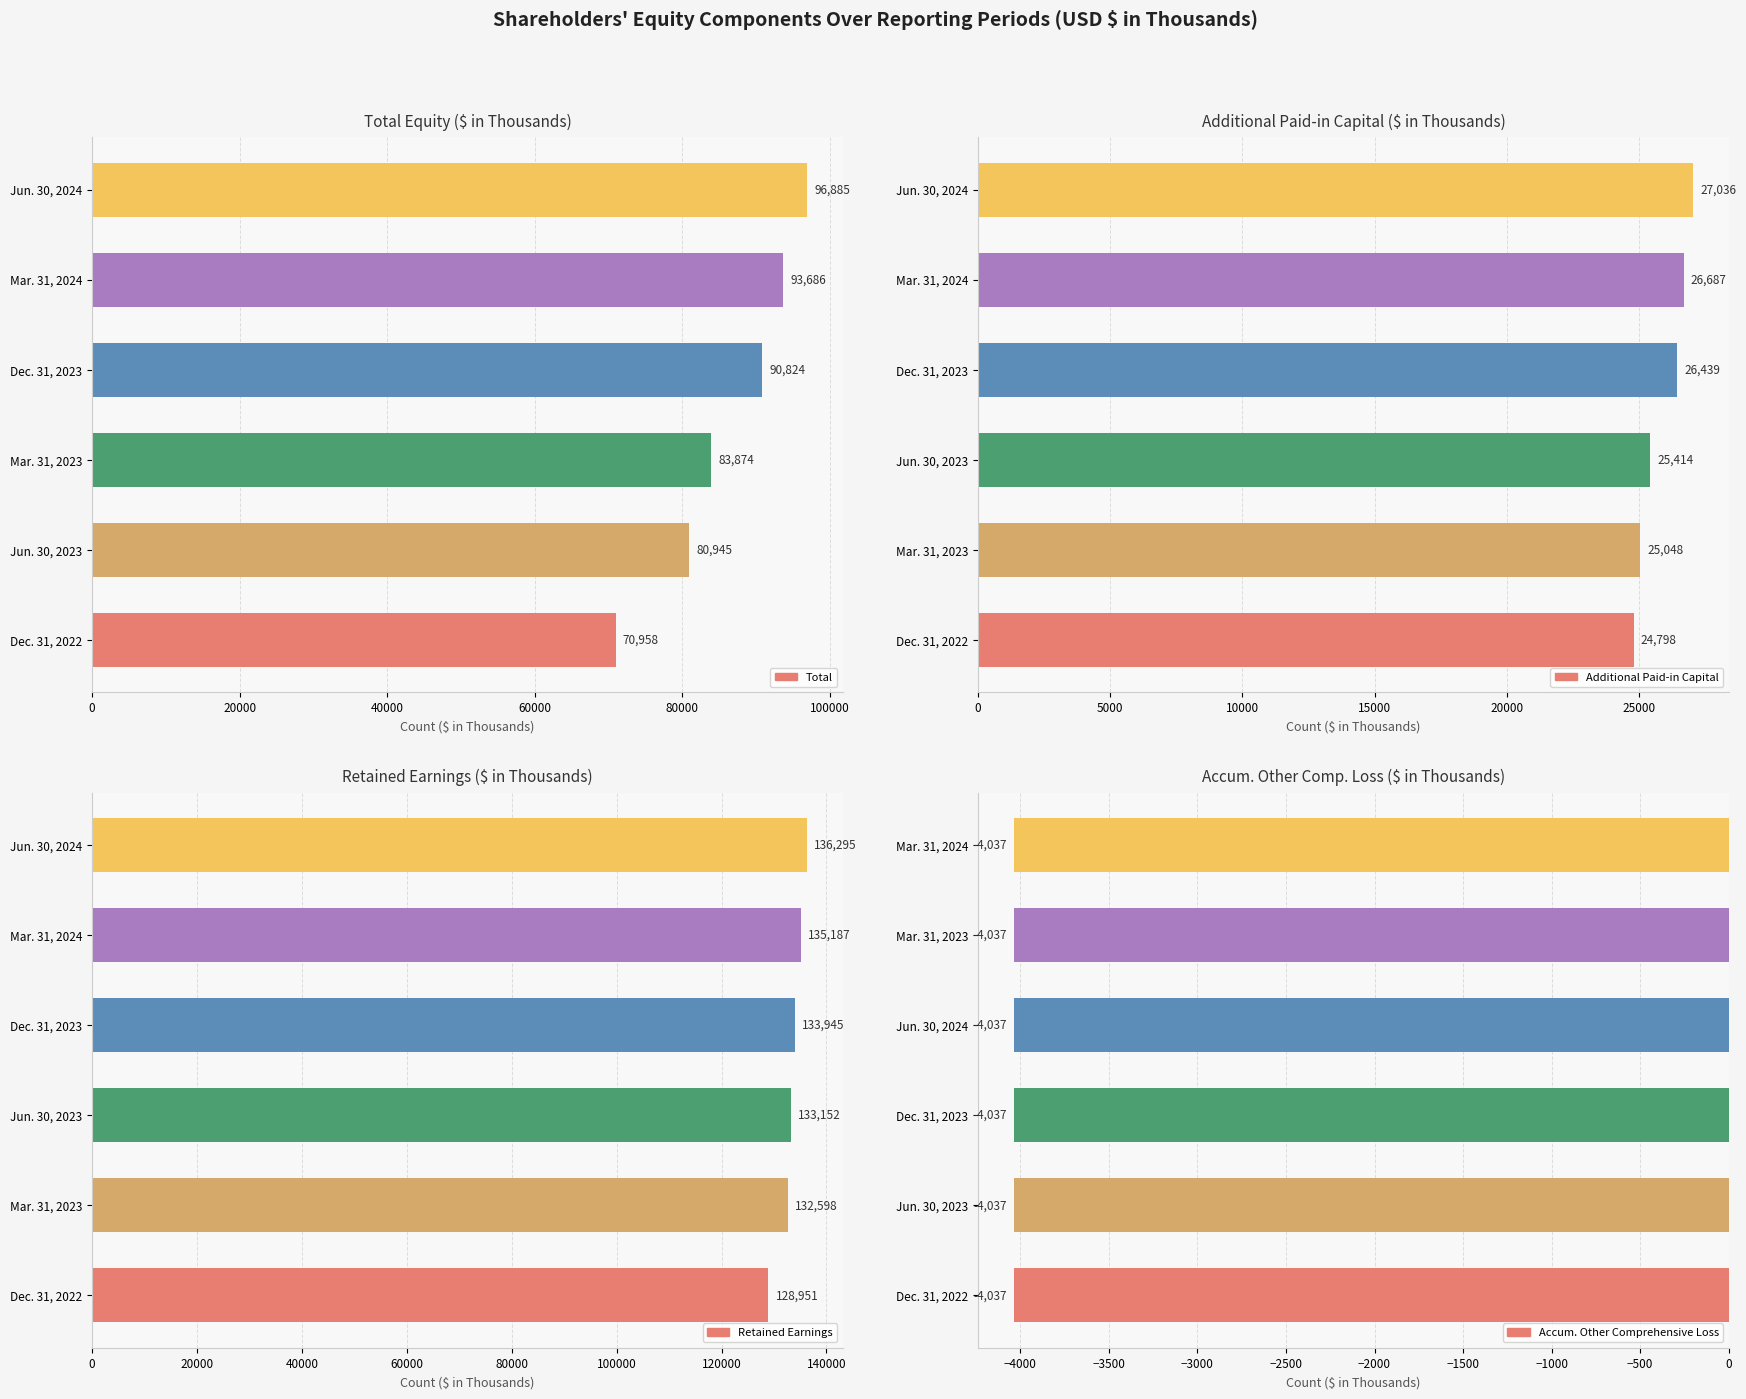

At how many categories does at least one series exceed 41411?

6